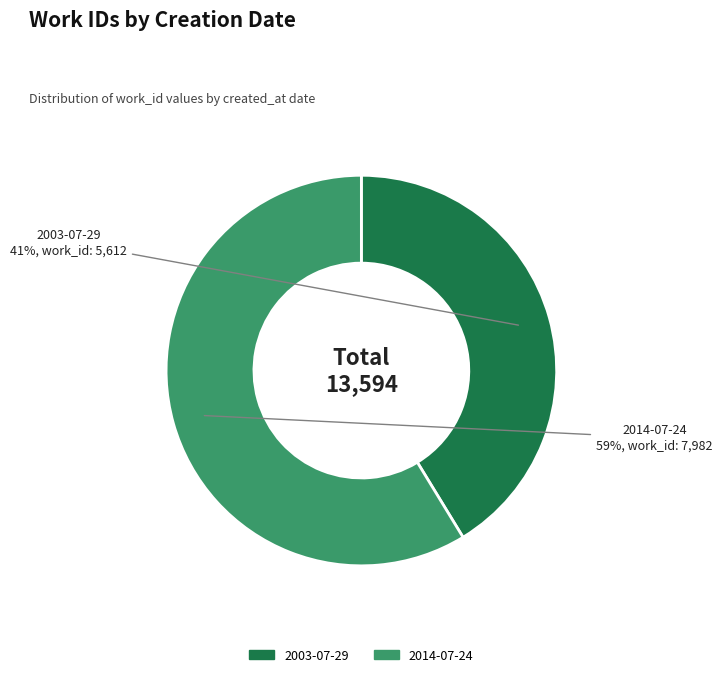

What percentage is the 2014-07-24 slice, to the nearest percent?

59%